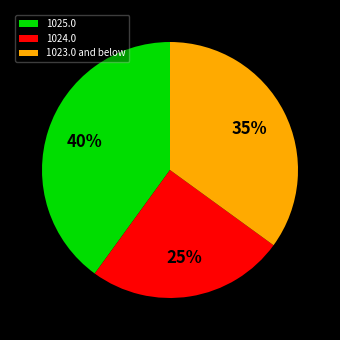

To the nearest percent, what percentage of the pie is 1023.0 and below?

35%